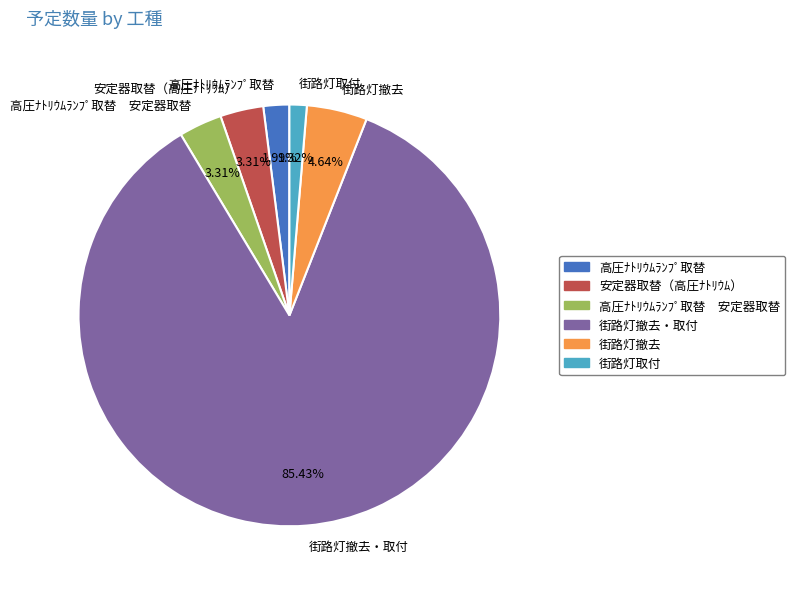

How many slices are in this pie chart?

6